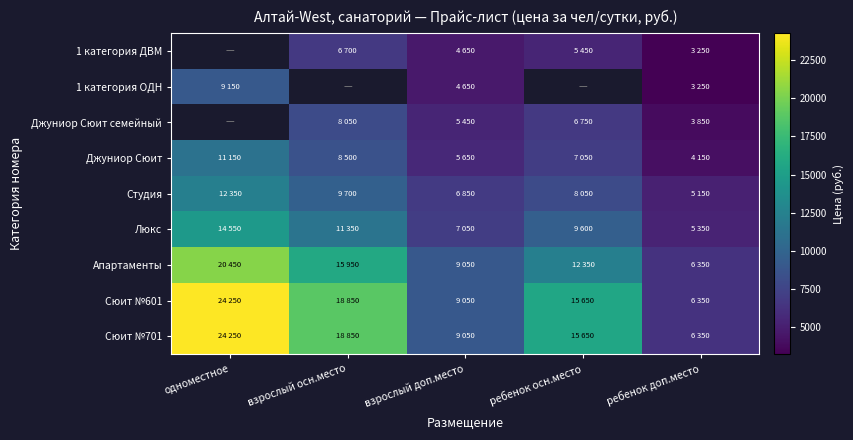

What is the sum of all Джуниор Сюит values?

36500.0